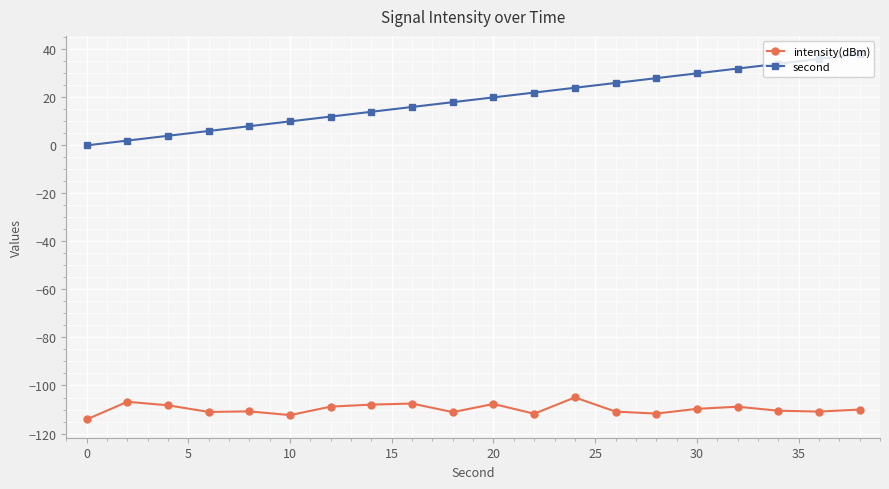

True or false: intensity(dBm) and second intersect in this chart.

False